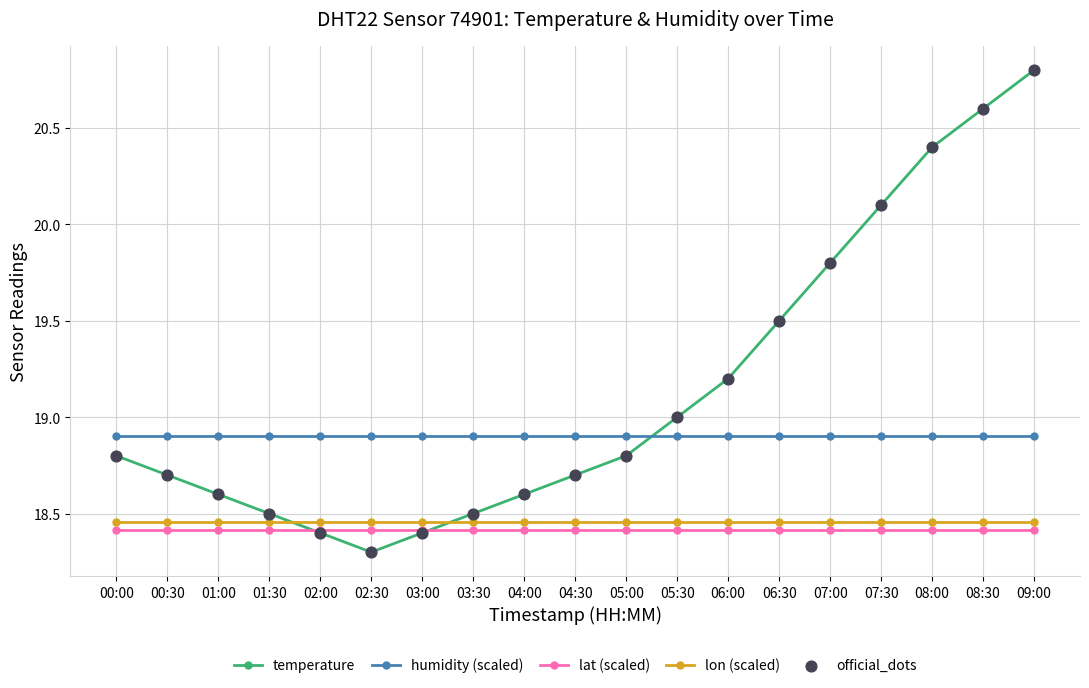

What position from the left is 01:30?

4